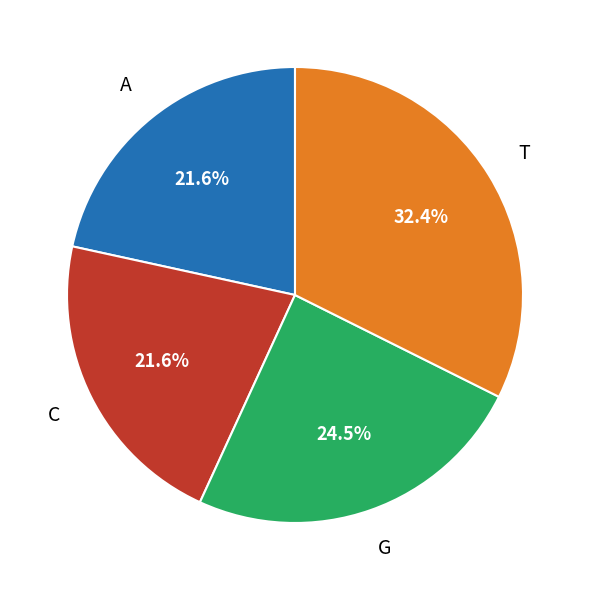

Does any single category account for the majority?

No